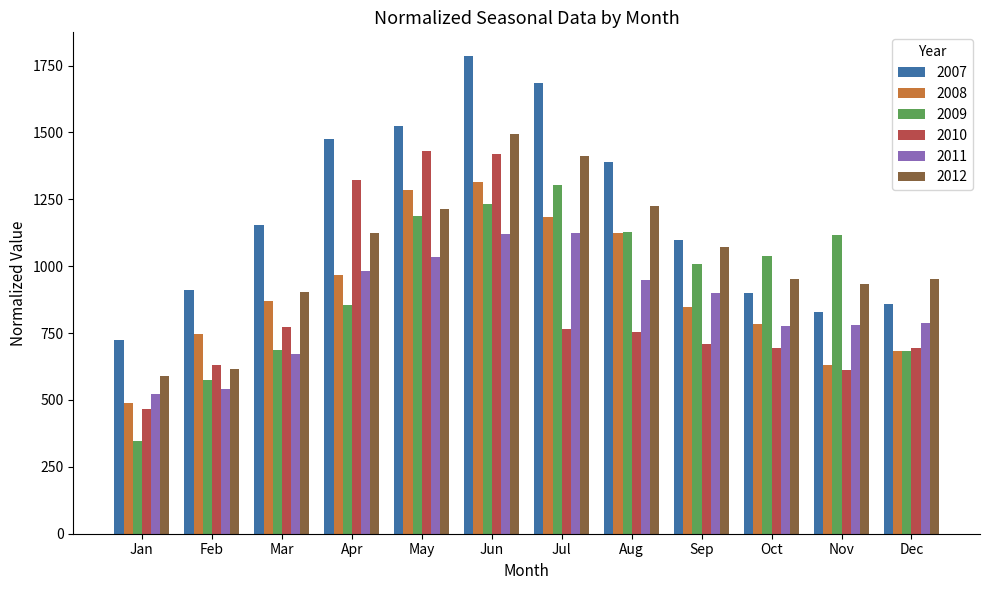

What is the highest value of the 2008 series?

1313.3